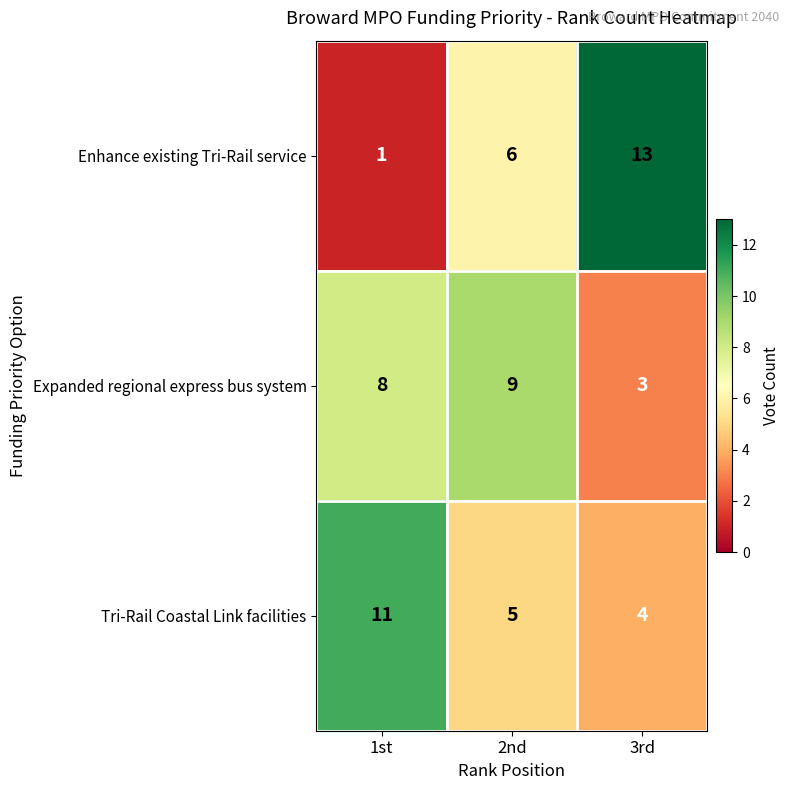

Between 1st and 3rd, which series saw the biggest shift?

Enhance existing Tri-Rail service